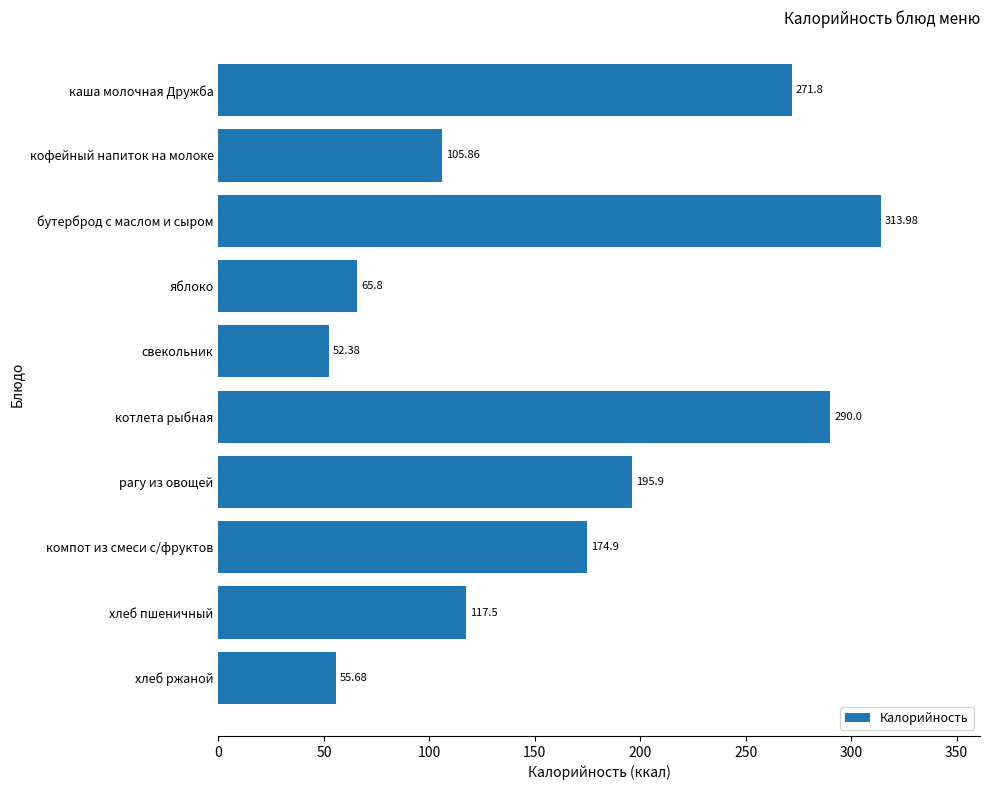

What is the difference between the maximum and second lowest values?

258.3